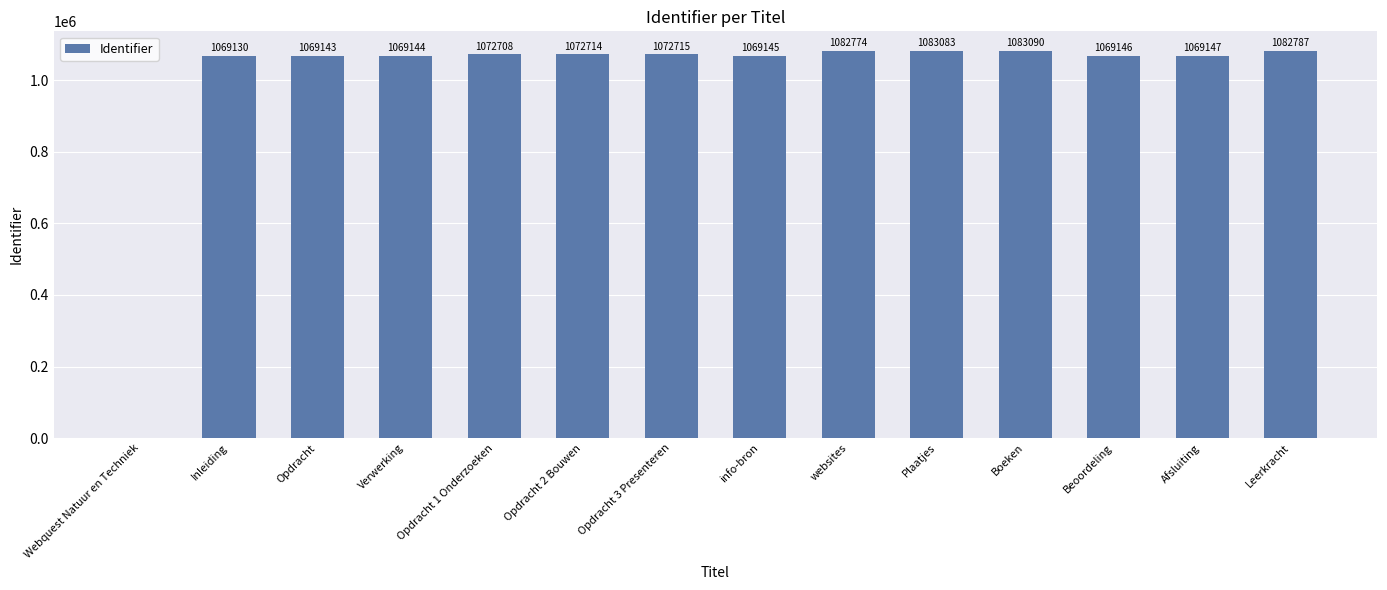

Which label corresponds to the largest value in the chart?

Boeken